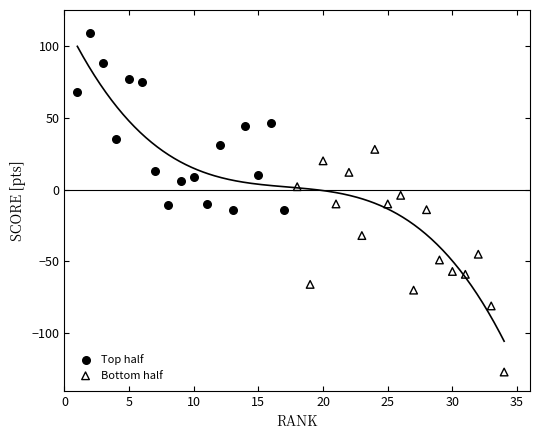

Which series reaches the maximum Y coordinate?

Top half